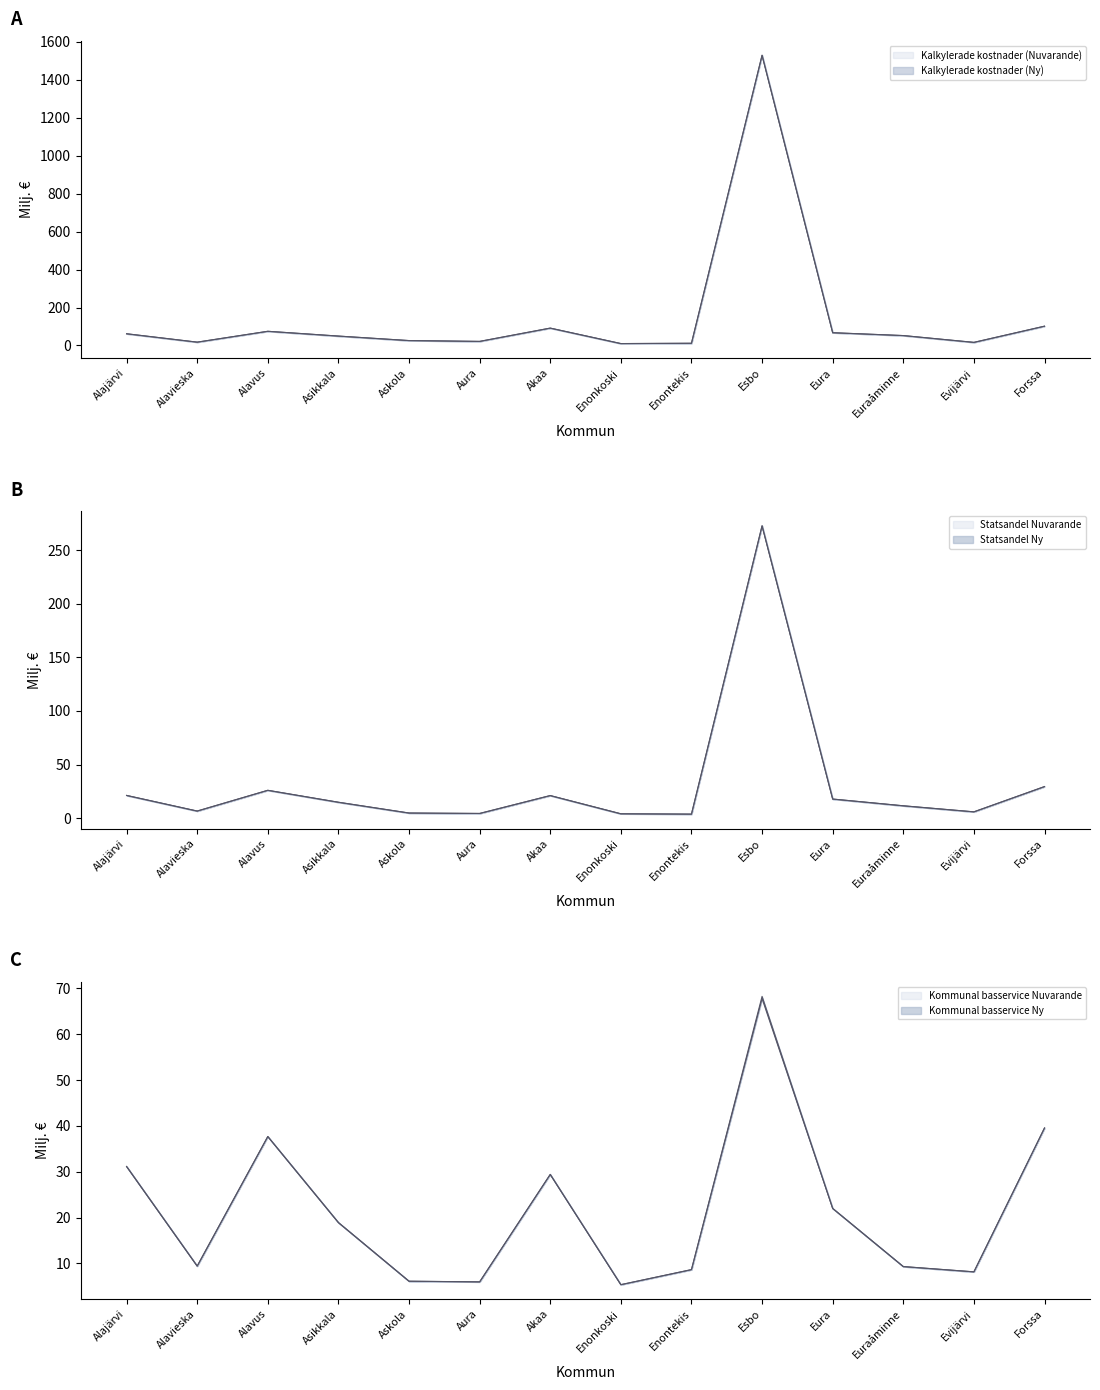

What is the total value across all series at Alavus?

276.4